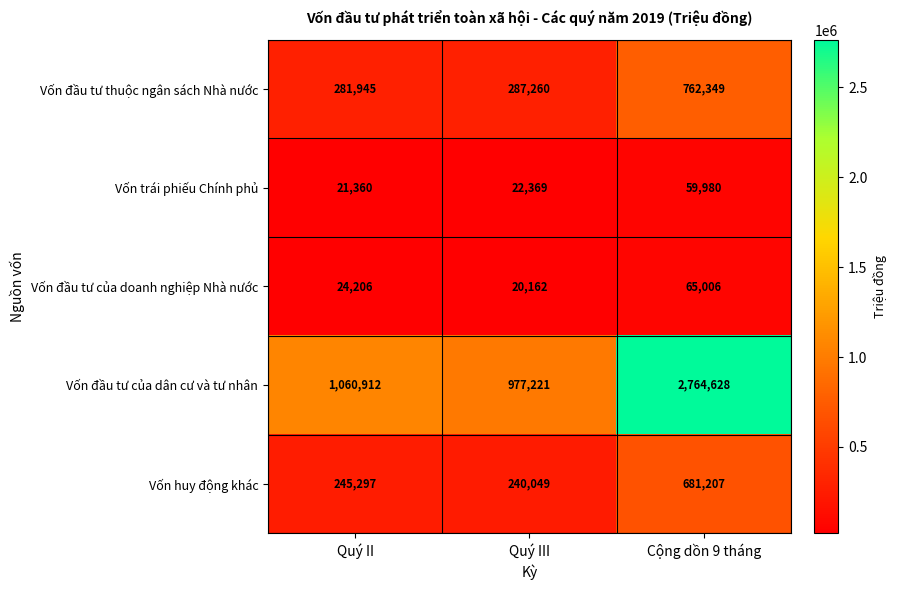

List the series in order of their peak value, lowest first.

Vốn trái phiếu Chính phủ, Vốn đầu tư của doanh nghiệp Nhà nước, Vốn huy động khác, Vốn đầu tư thuộc ngân sách Nhà nước, Vốn đầu tư của dân cư và tư nhân